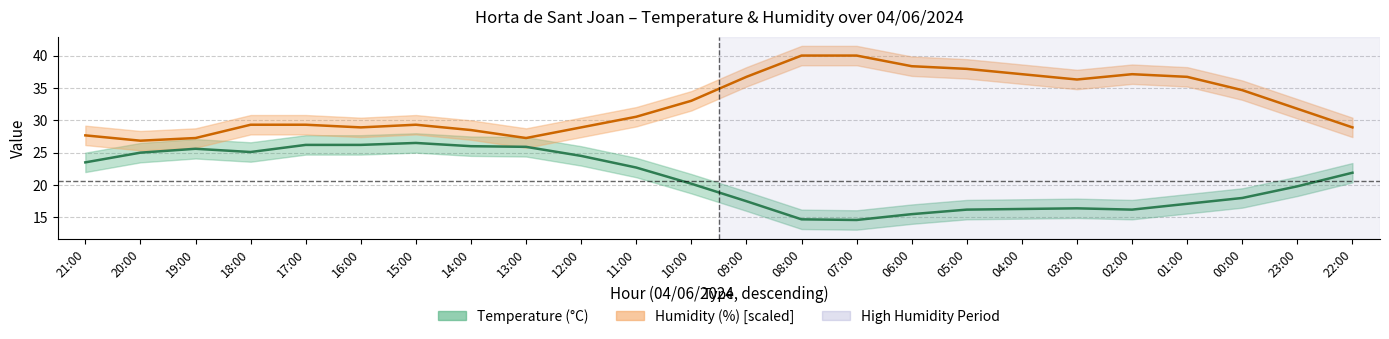

What is the value of the Humidity (%) [scaled] point at the 6th from the left?

28.9